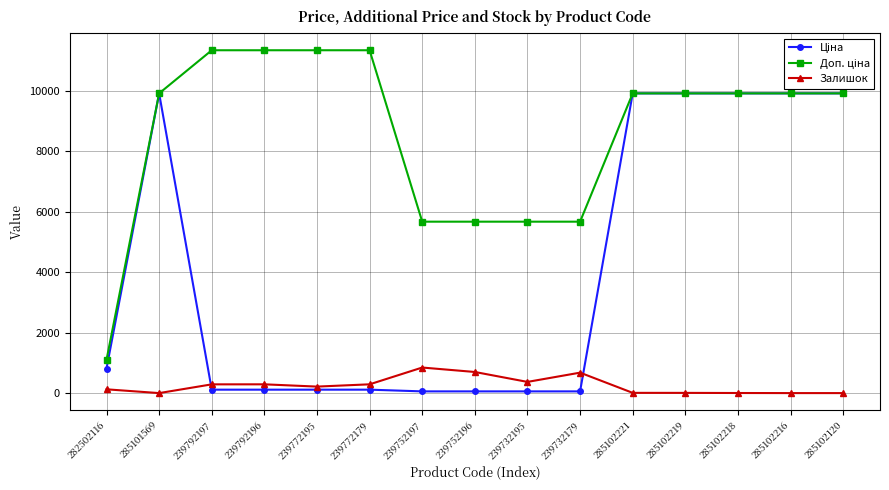

At how many categories does at least one series exceed 8367?

10